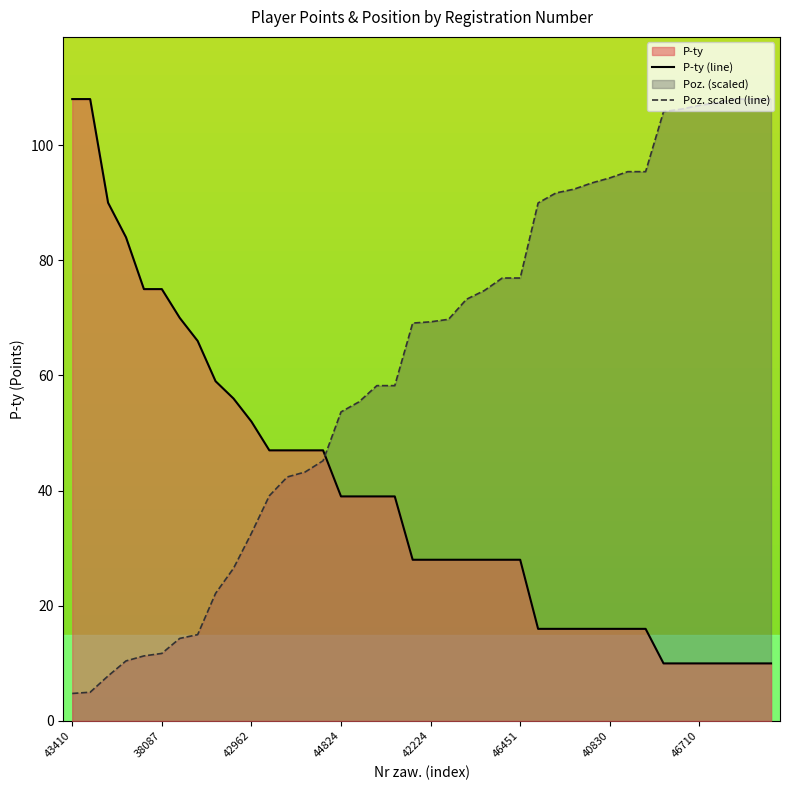

What is the sum of the P-ty (line) values at 9 and 11?

103.0